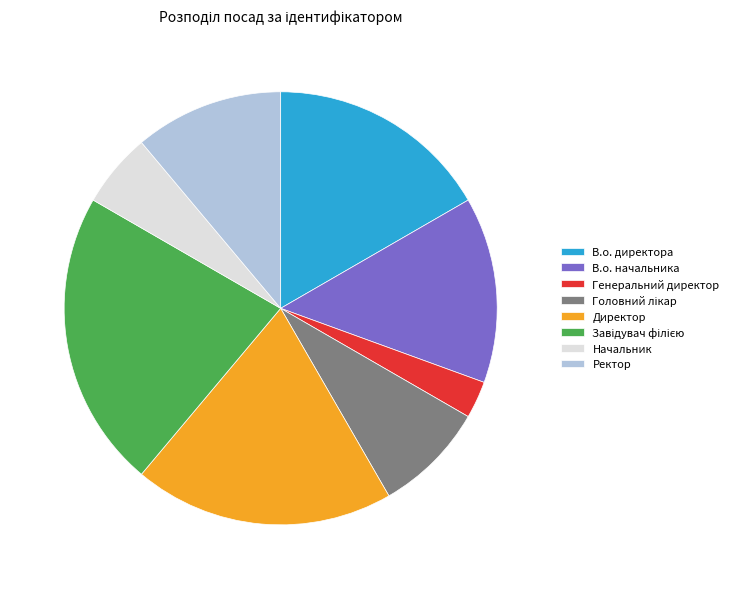

Do Ректор and Генеральний директор together represent more than half of the pie?

No